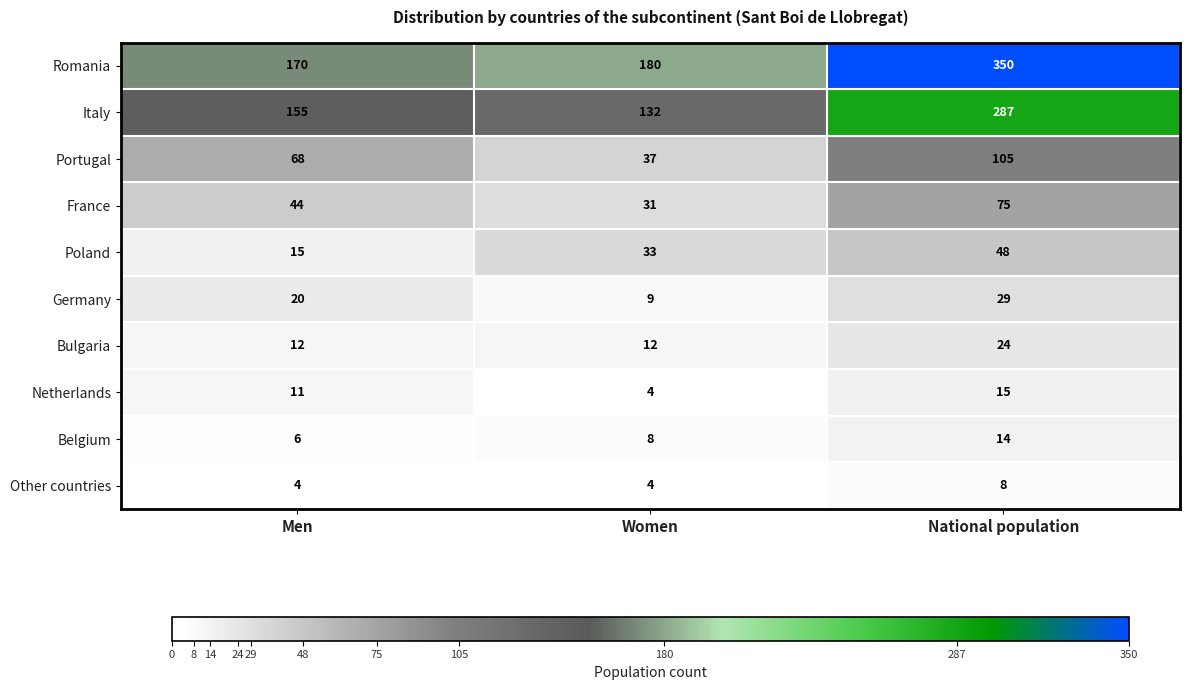

Count the Portugal values in the range 37 to 105.

3